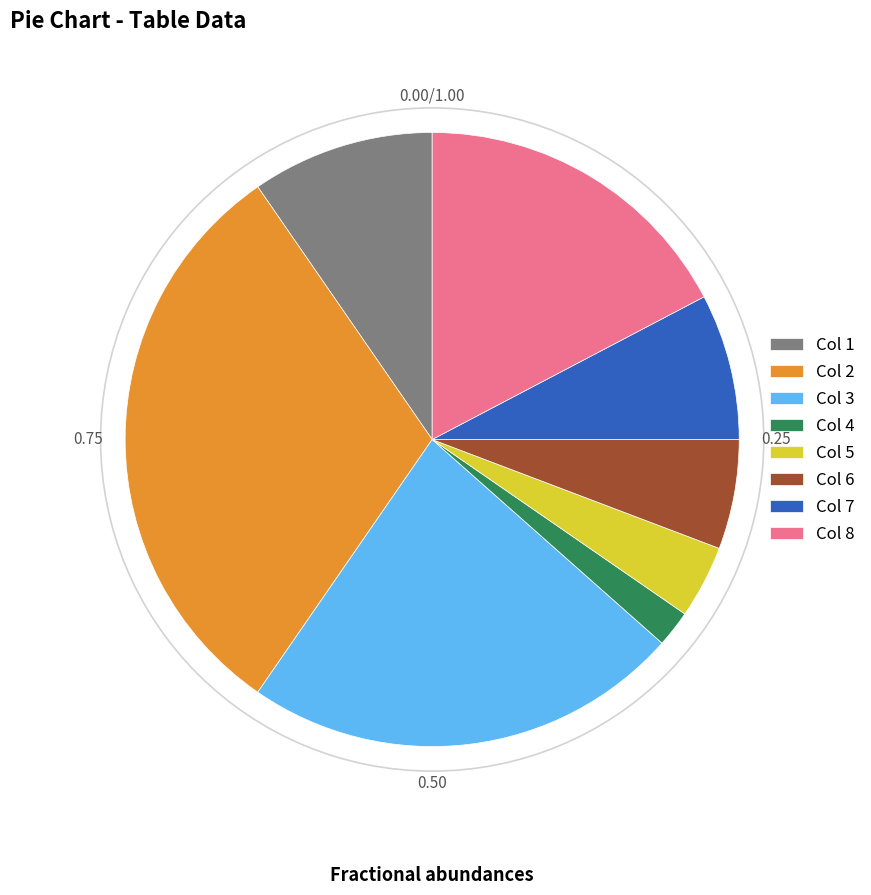

Which has a higher value, Col 4 or Col 8?

Col 8